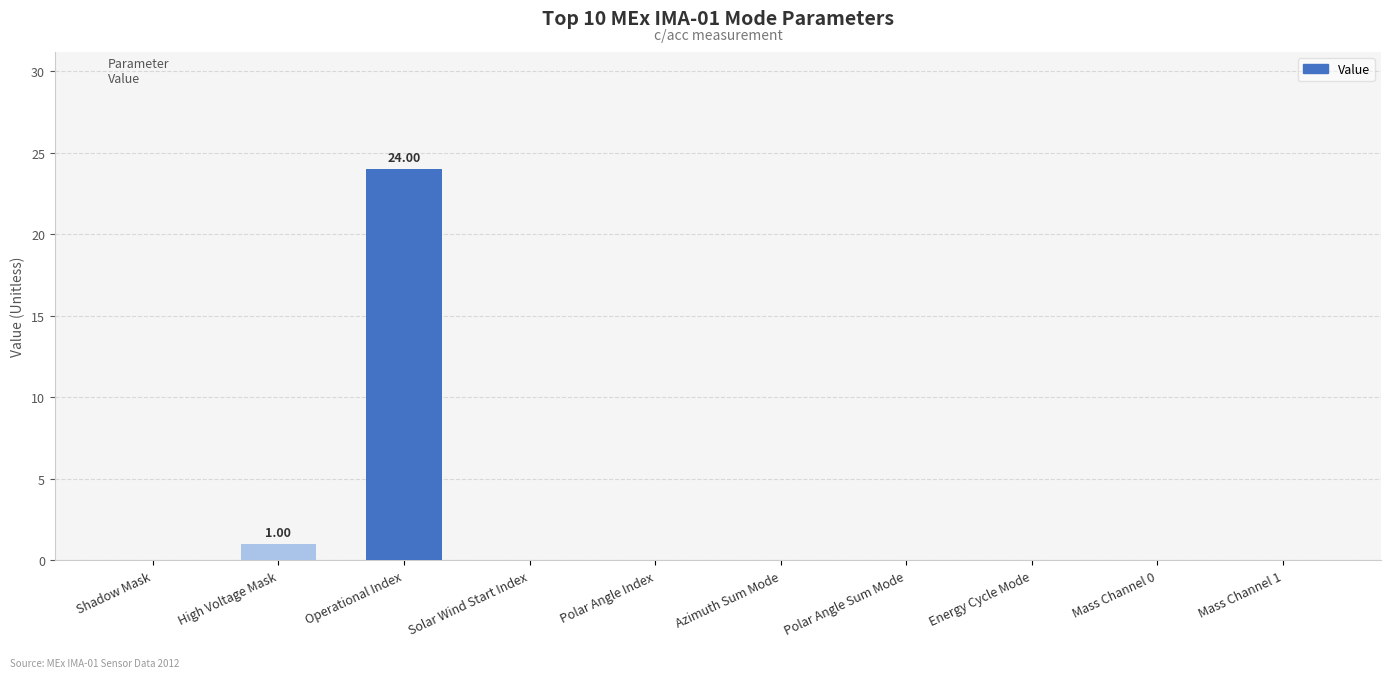

How many data points does each series have?

10